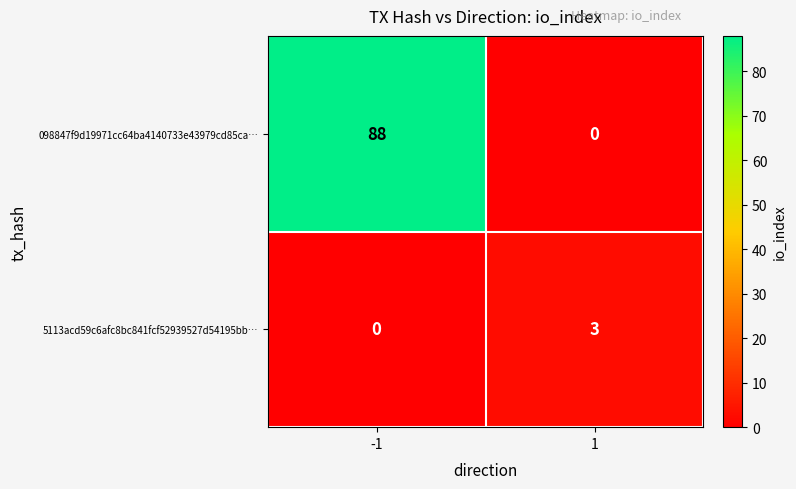

What is the greatest value displayed?

88